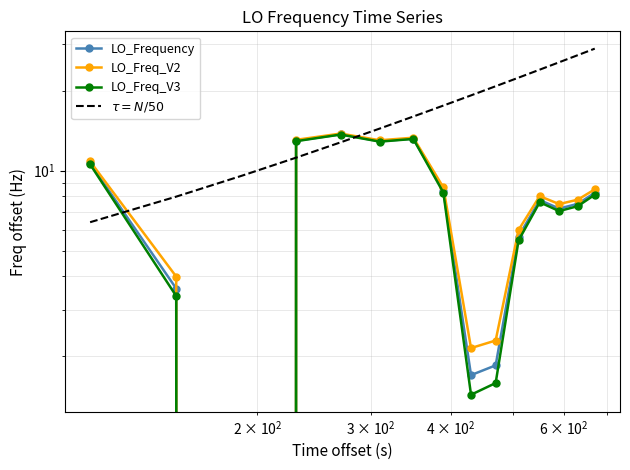

Reading left to right, extract all data points from this chart.

LO_Frequency: 10.7	3.6	-1.8	12.9	13.7	12.9	13.2	8.4	1.7	1.8	5.7	7.8	7.2	7.5	8.2
LO_Freq_V2: 10.8	4.0	-1.2	13.1	13.8	13.0	13.3	8.6	2.1	2.3	6.0	8.0	7.5	7.8	8.5
LO_Freq_V3: 10.6	3.4	-2.1	12.9	13.7	12.9	13.2	8.3	1.4	1.6	5.5	7.6	7.0	7.4	8.1
$\tau = N/50$: 6.4	8.0	9.6	11.2	12.8	14.4	16.0	17.6	19.2	20.8	22.4	24.0	25.6	27.2	28.8